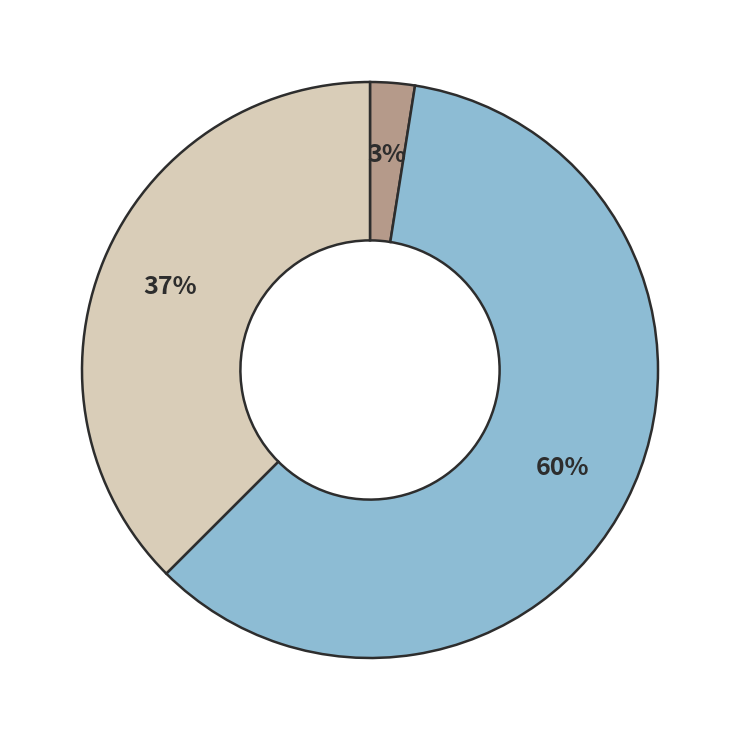

To the nearest percent, what is the average slice percentage?

33%